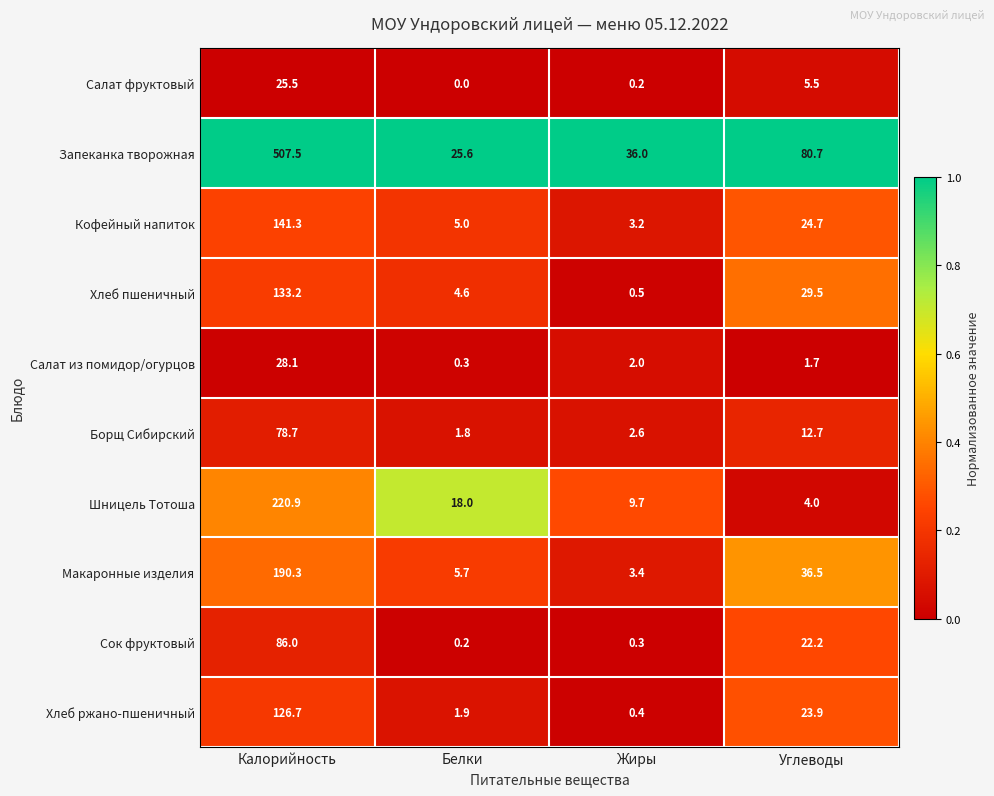

What is the difference between the highest and lowest values at Жиры?

35.8